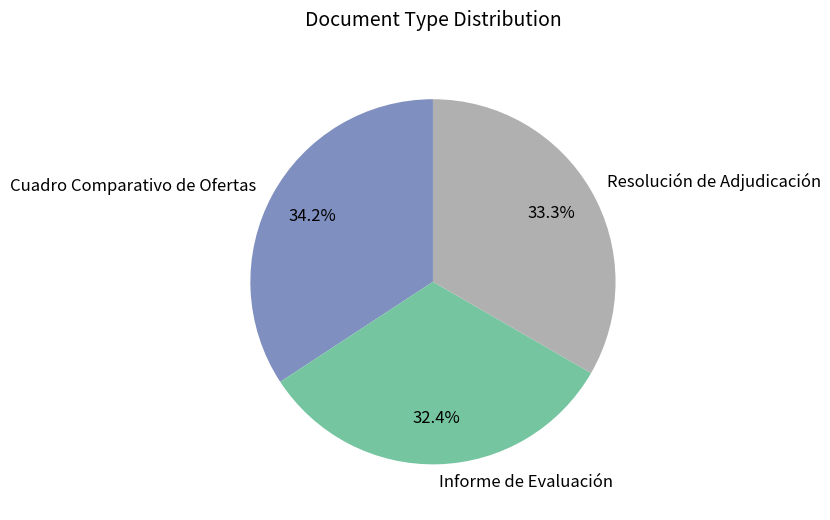

Rank the categories by value from lowest to highest.

Informe de Evaluación, Resolución de Adjudicación, Cuadro Comparativo de Ofertas